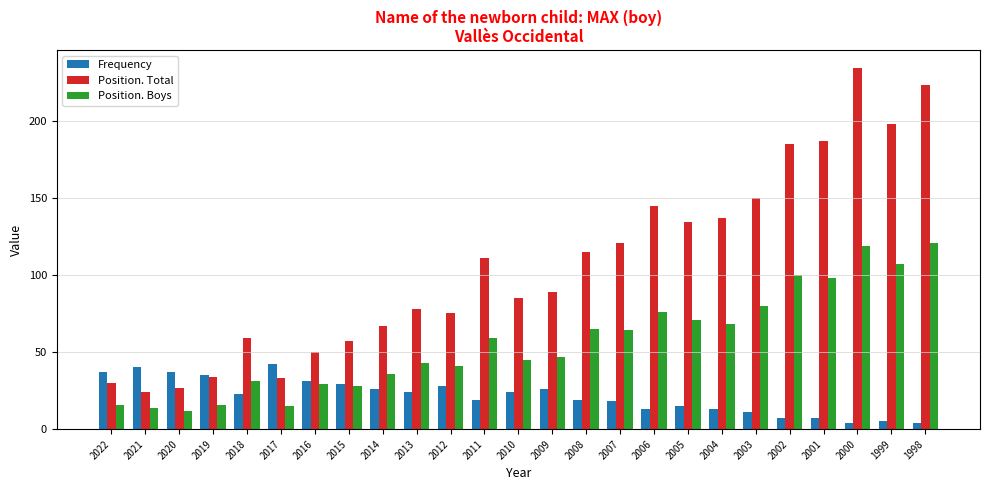

Which series has the largest total across all categories?

Position. Total